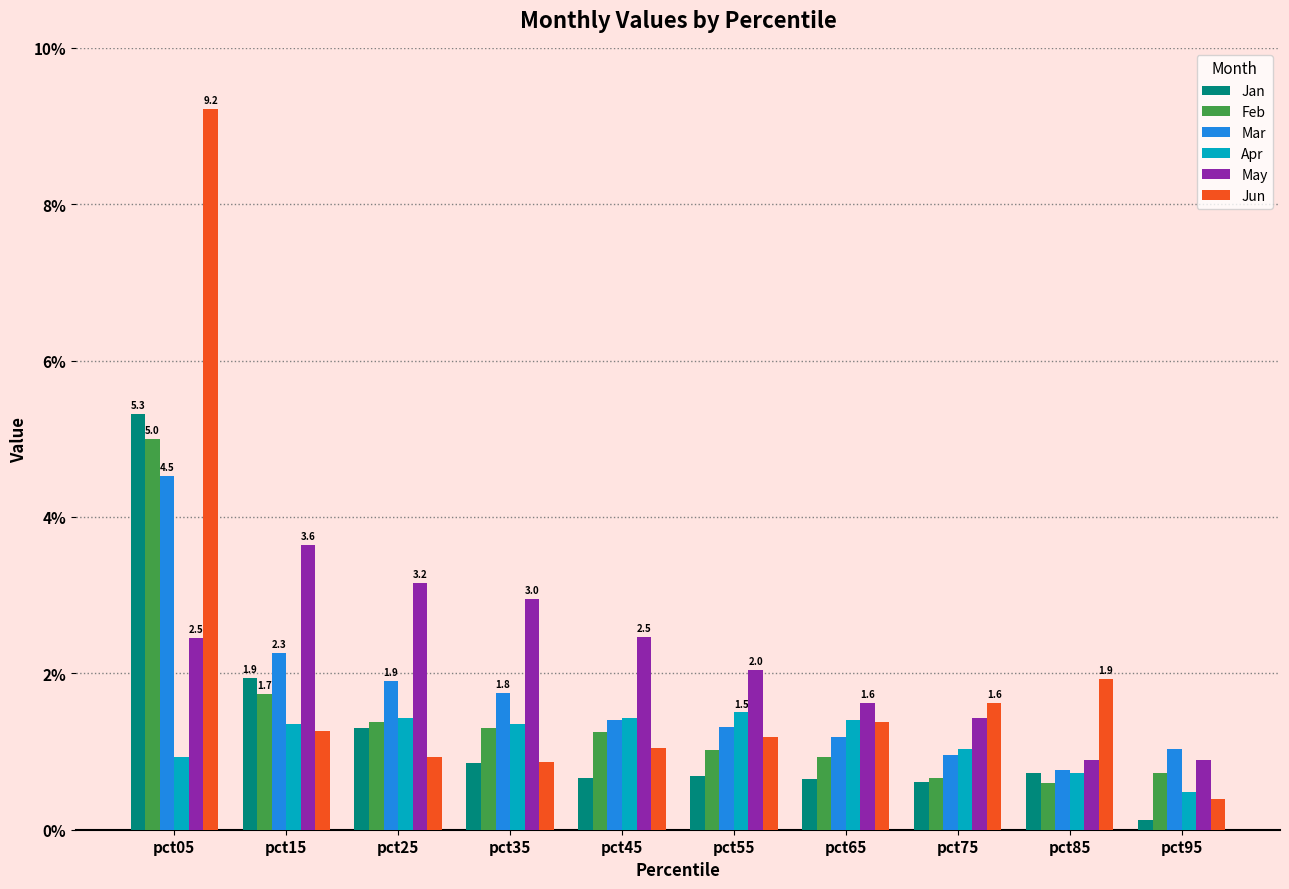

What is the sum of the Jun values at pct05 and pct85?

11.1